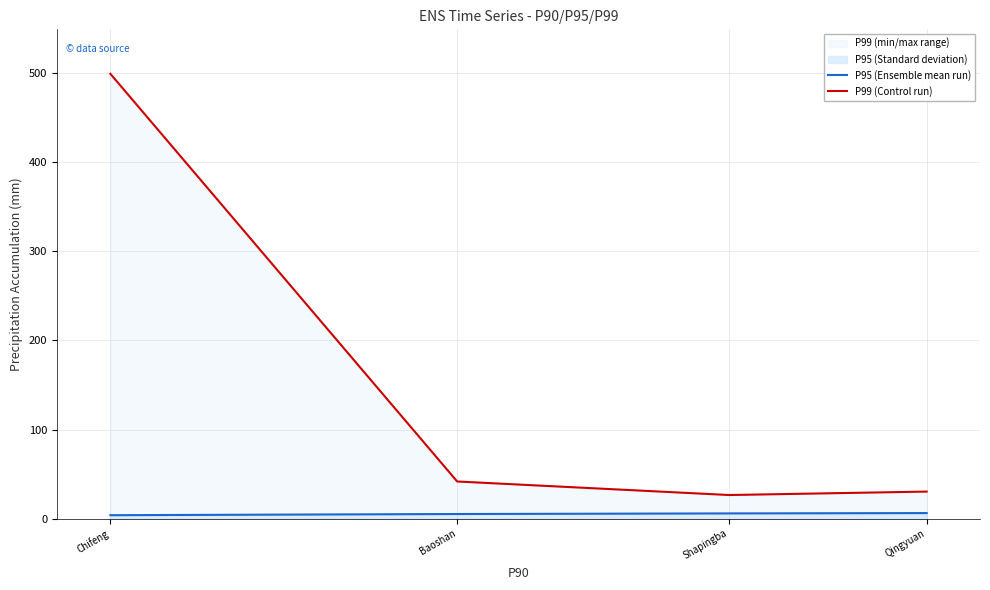

True or false: P99 (Control run) and P95 (Ensemble mean run) cross at least once.

False